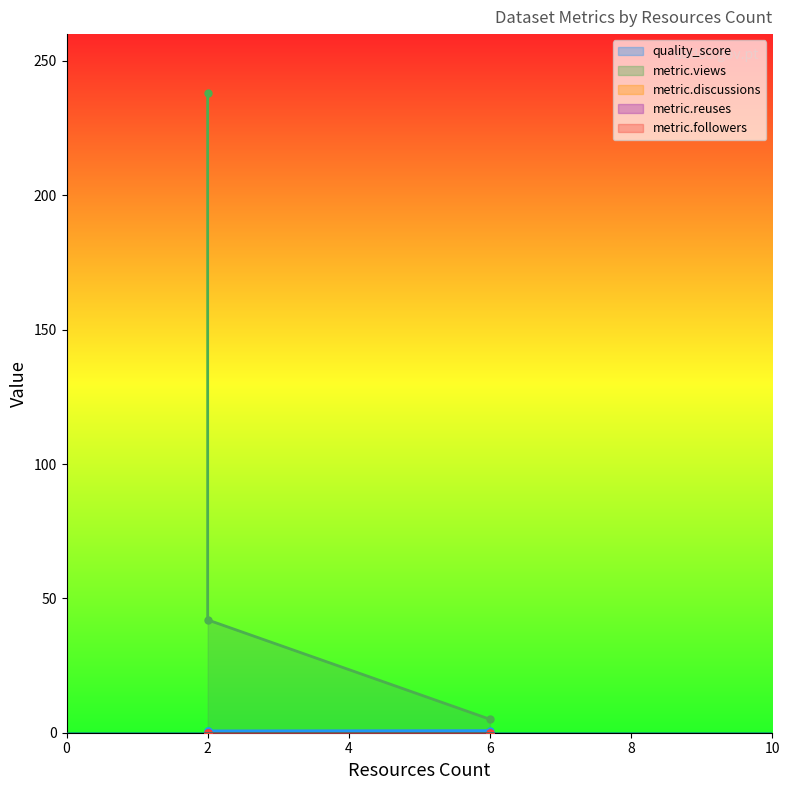

At how many categories does at least one series exceed 46?

1